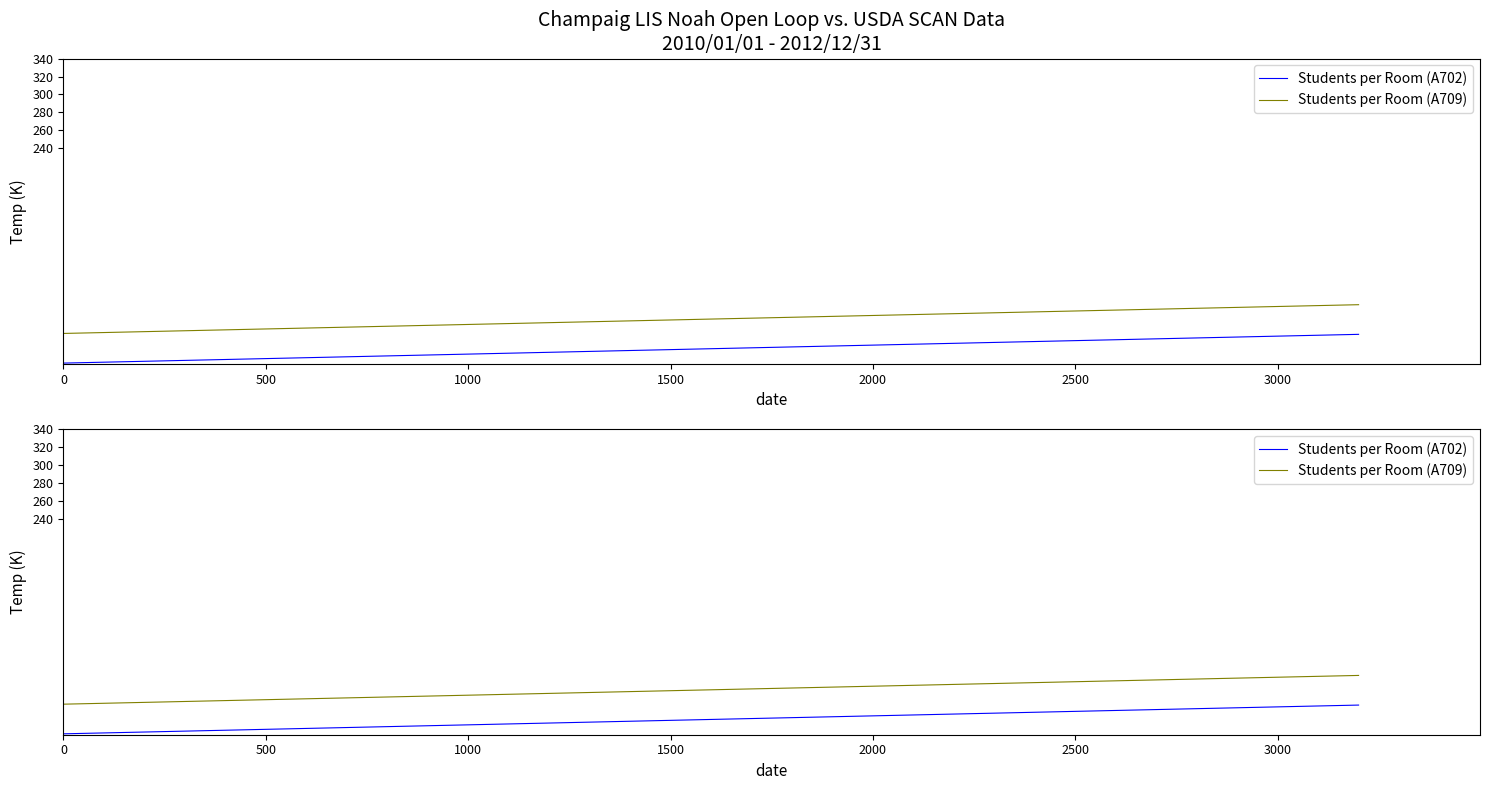

Reading left to right, list all the values displayed in this chart.

Students per Room (A702): 1	2	3	4	5	6	7	8	9	10	11	12	13	14	15	16	17	18	19	20	21	22	23	24	25	26	27	28	29	30	31	32	33
Students per Room (A709): 34	35	36	37	38	39	40	41	42	43	44	45	46	47	48	49	50	51	52	53	54	55	56	57	58	59	60	61	62	63	64	65	66